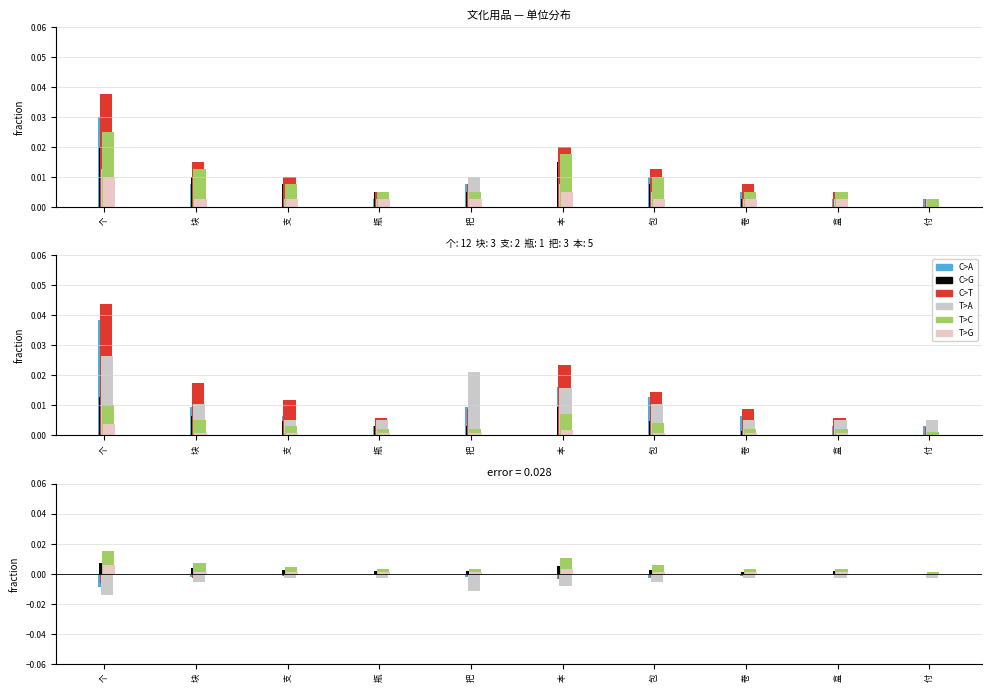

Between 块 and 付, which series saw the biggest shift?

T>C